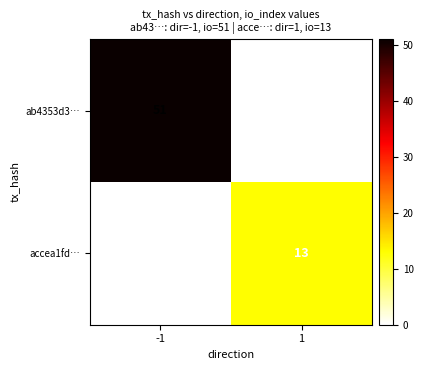

List the series in order of their peak value, lowest first.

accea1fd…, ab4353d3…